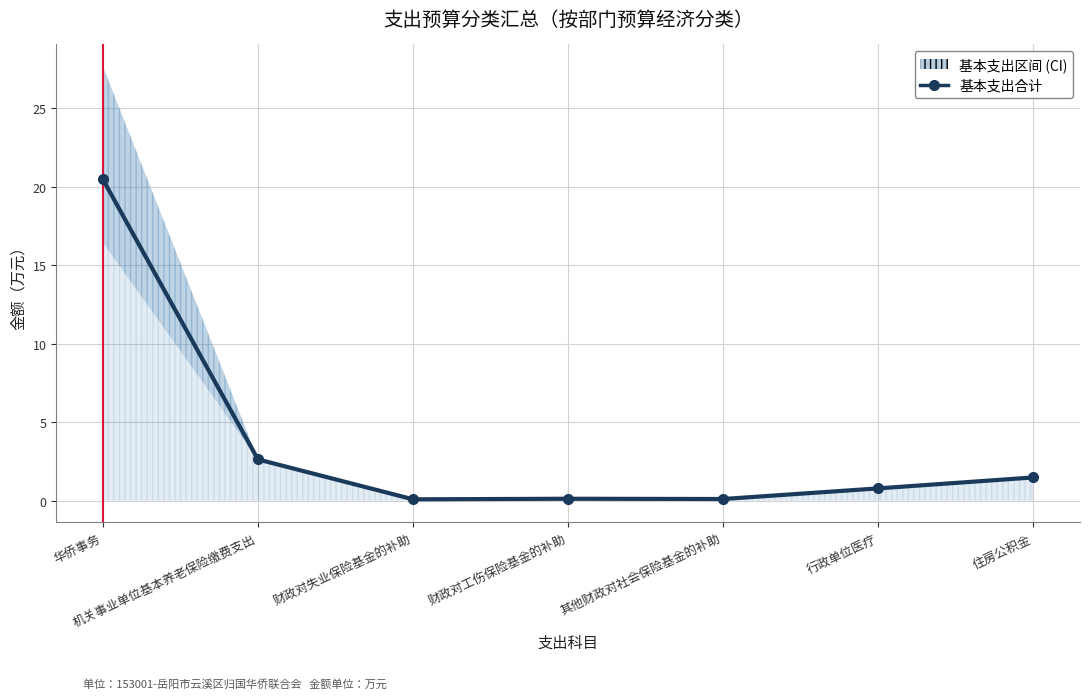

What is the value of the 2nd point from the left?

2.6